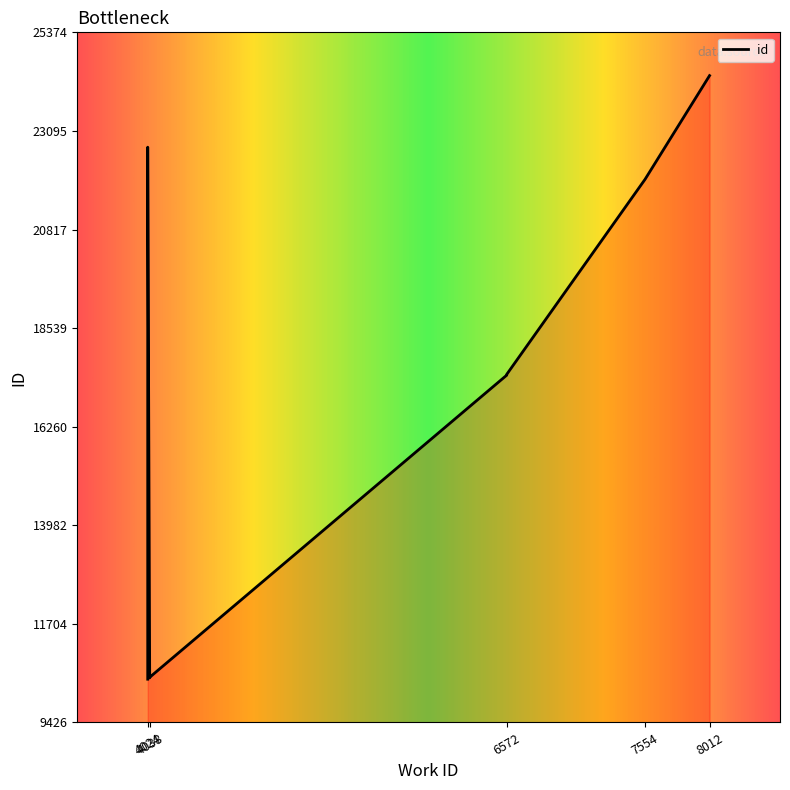

Reading right to left, extract all data points from this chart.

8012=24374	4024=22720	7554=21977	6572=17469	6572=17451	4038=10470	4038=10457	4038=10455	4024=10439	4024=10426